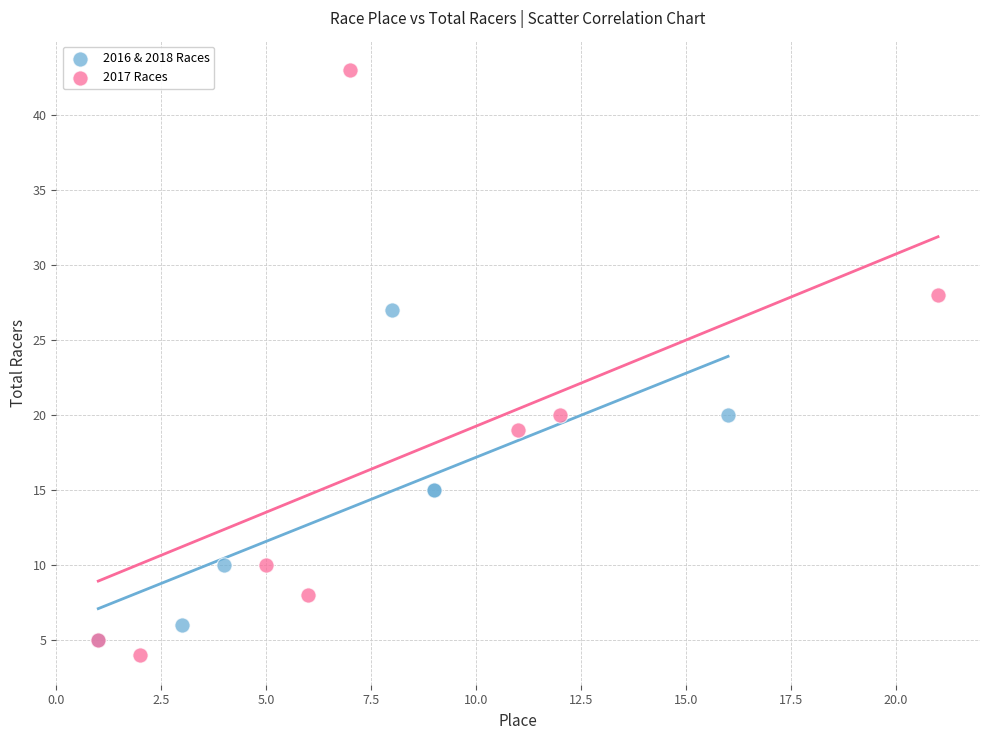

What are all the series names shown in the legend?

2016 & 2018 Races, 2017 Races